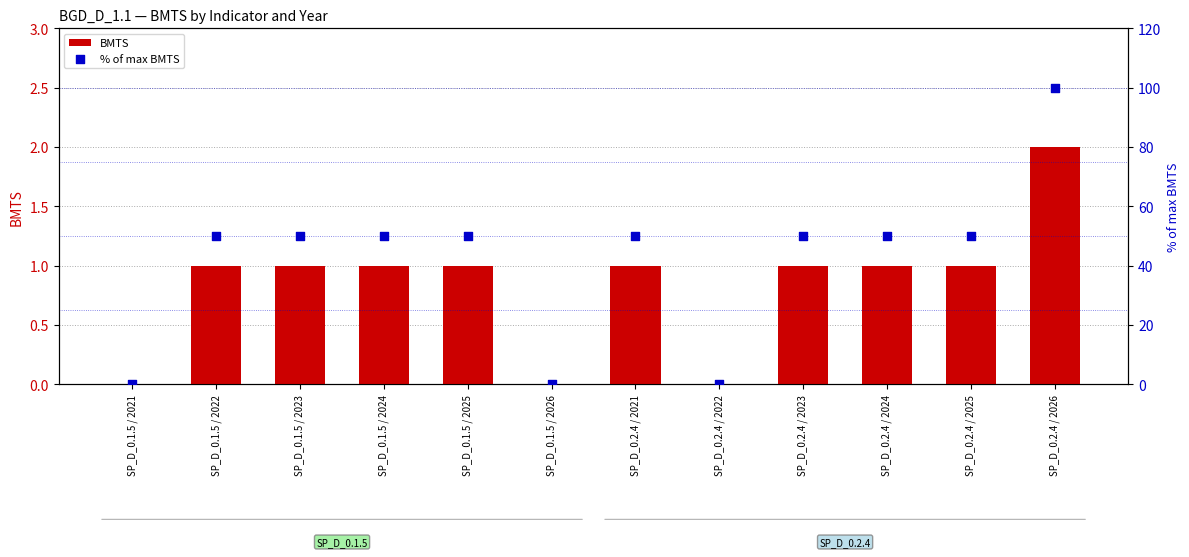

Is the value of BMTS at SP_D_0.2.4 / 2026 greater than the value of % of max BMTS at SP_D_0.1.5 / 2023?

No